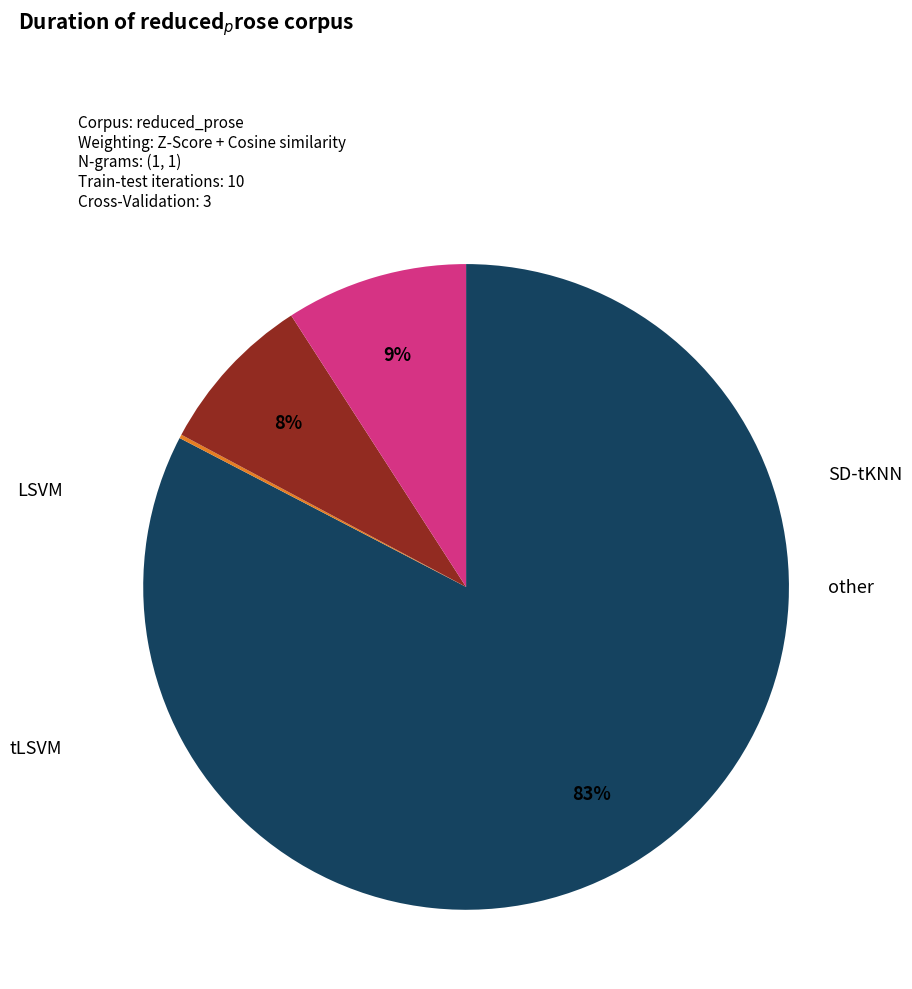

Is there any slice that represents more than half of the pie?

Yes